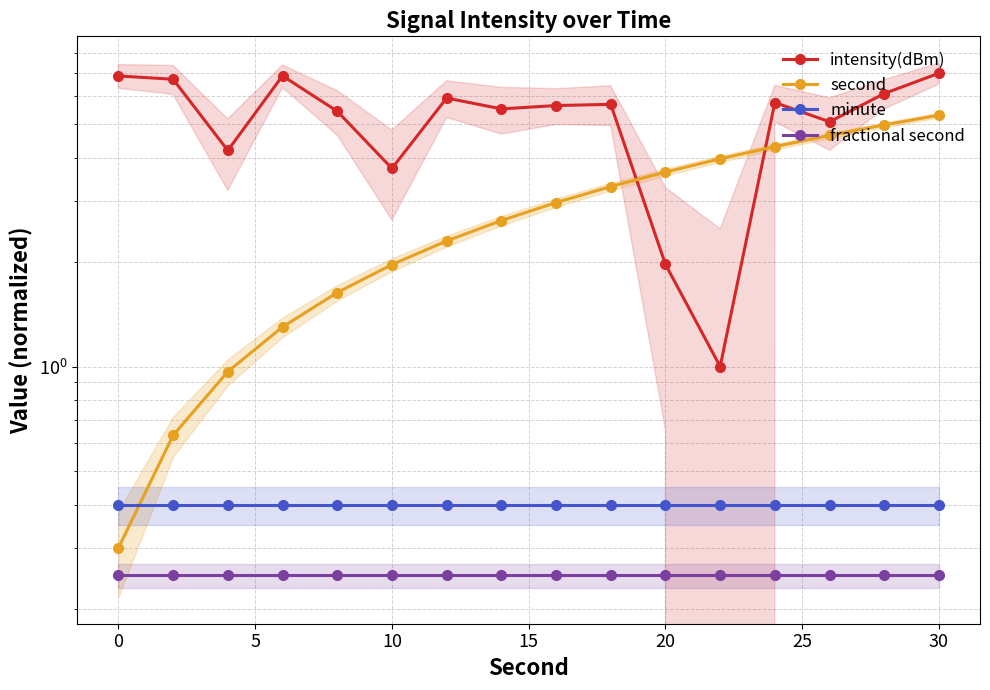

How many data points in second are less than 2?

6